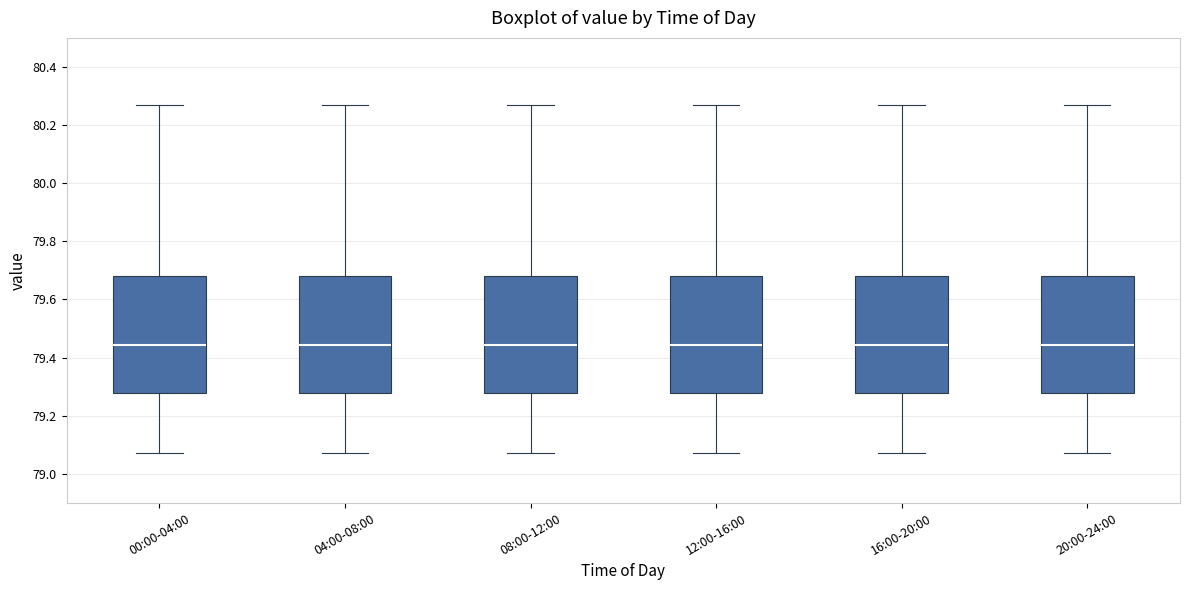

Where does the median line of the box for 04:00-08:00 sit on the y-axis? The values are not printed on the chart, so give them approximately, as read against the axis.

79.44